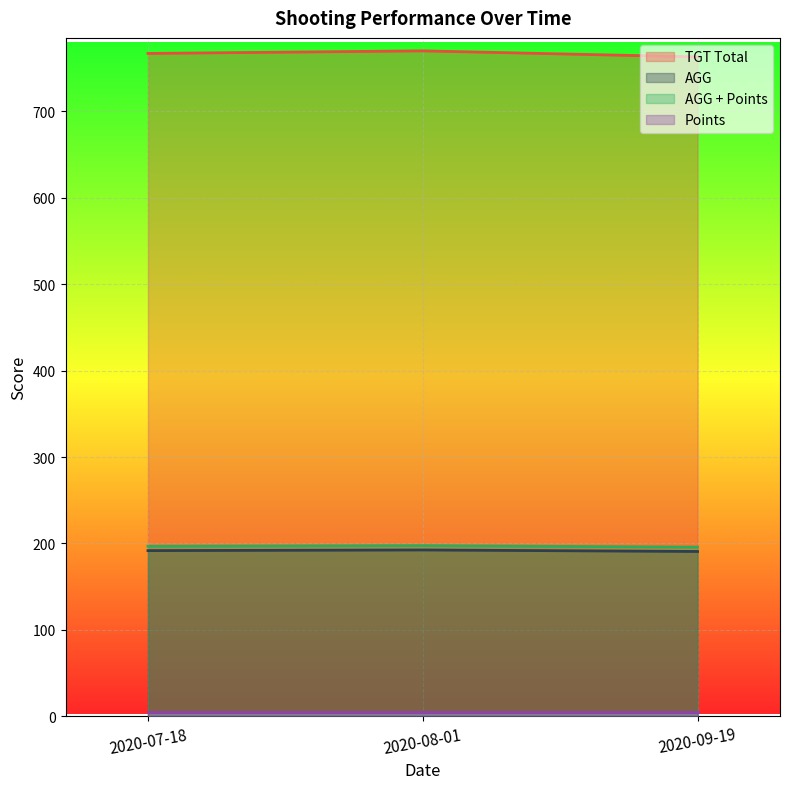

Count the TGT Total values in the range 763 to 770.

3